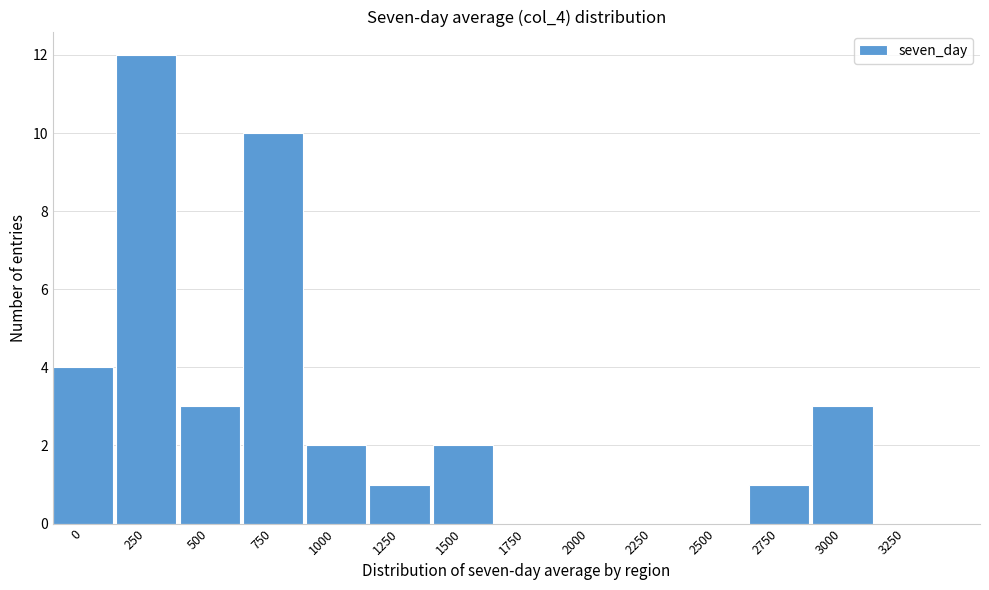

Reading left to right, transcribe all the data shown in this chart.

0=4	250=12	500=3	750=10	1000=2	1250=1	1500=2	1750=0	2000=0	2250=0	2500=0	2750=1	3000=3	3250=0